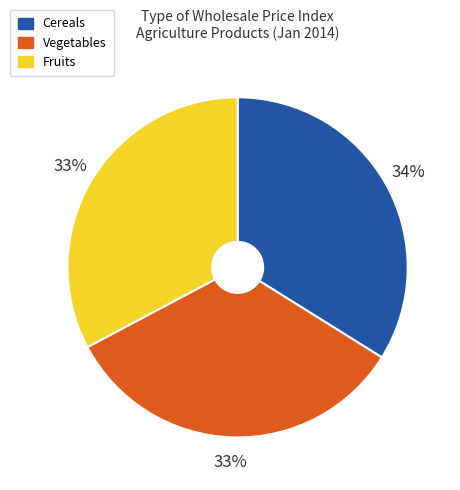

How many slices are in this pie chart?

3